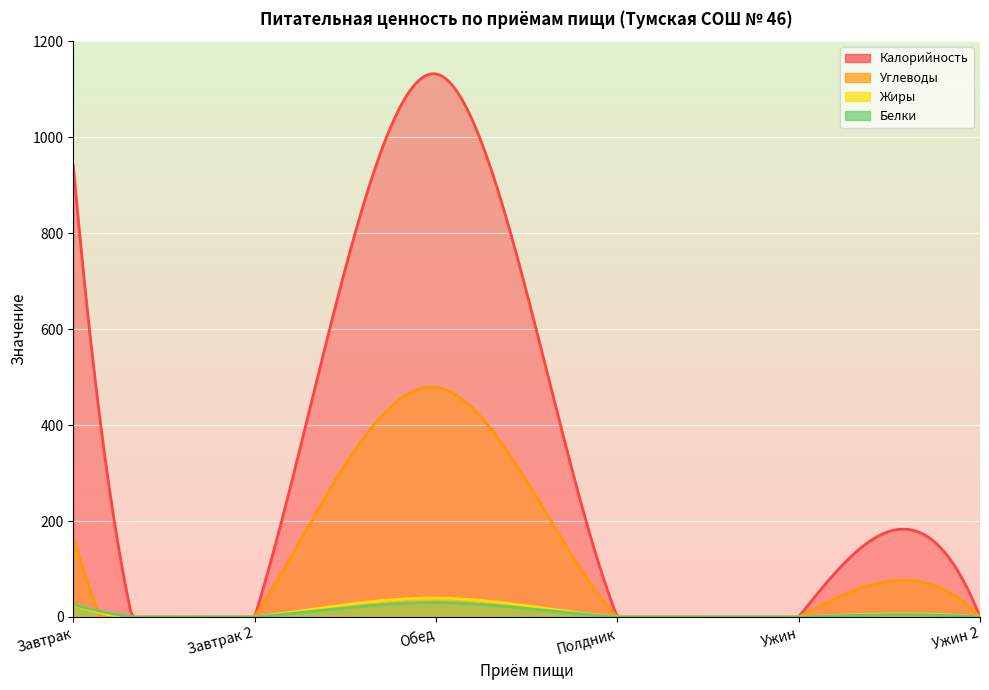

How many distinct data groups are displayed?

4